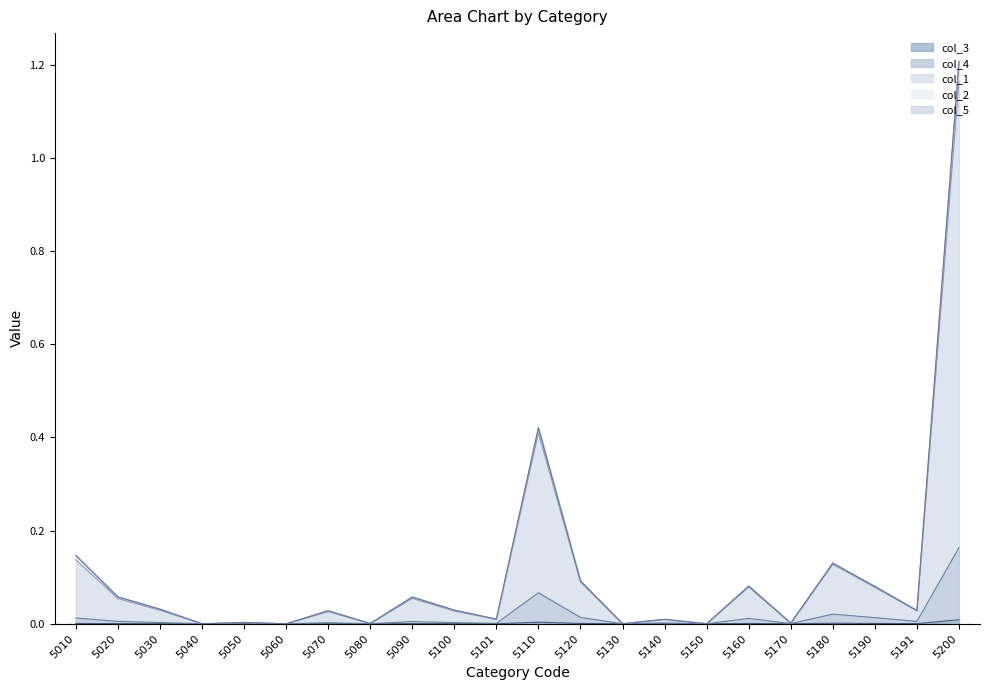

Is the value of col_3 at 5010 greater than the value of col_4 at 5170?

Yes